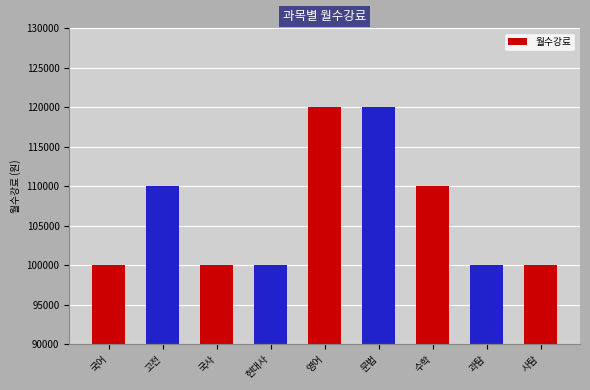

Are the bars horizontal?

No